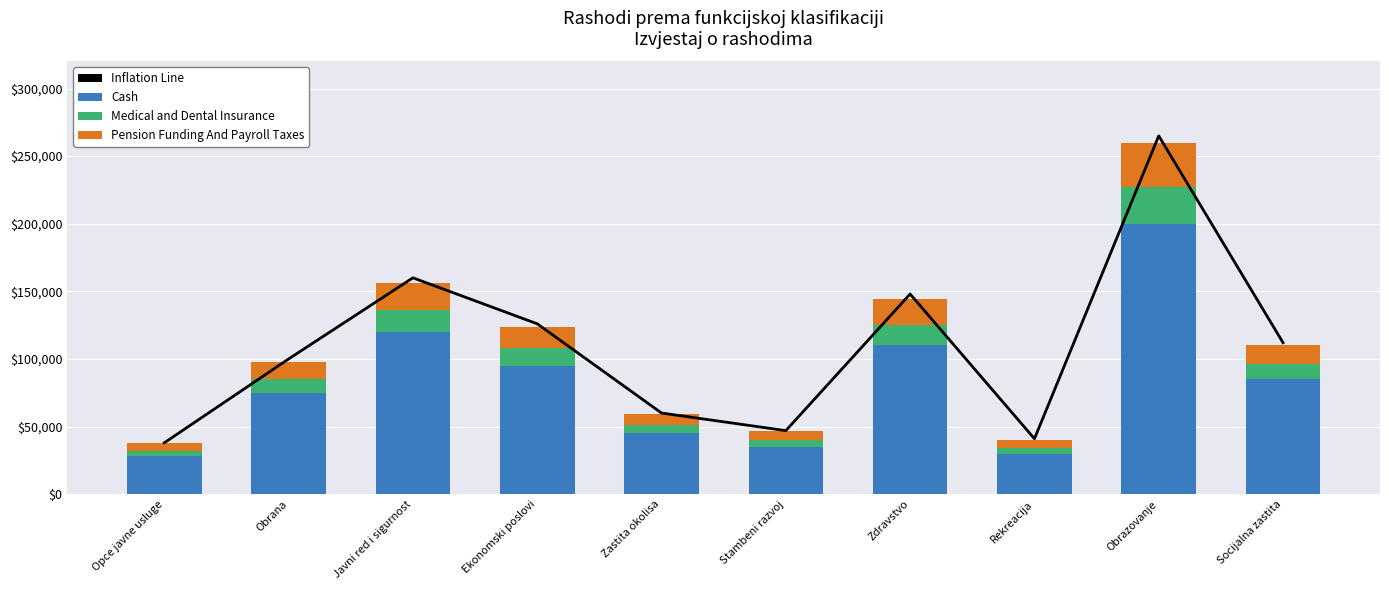

Which series has the widest spread of values?

Inflation Line